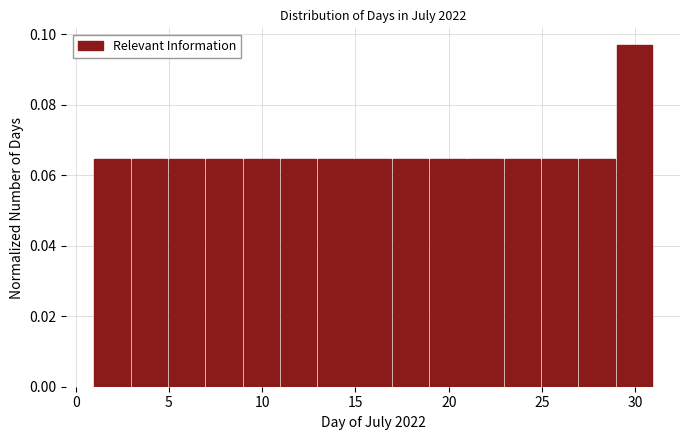

Over which range of the x-axis is the bar tallest?

29 to 31